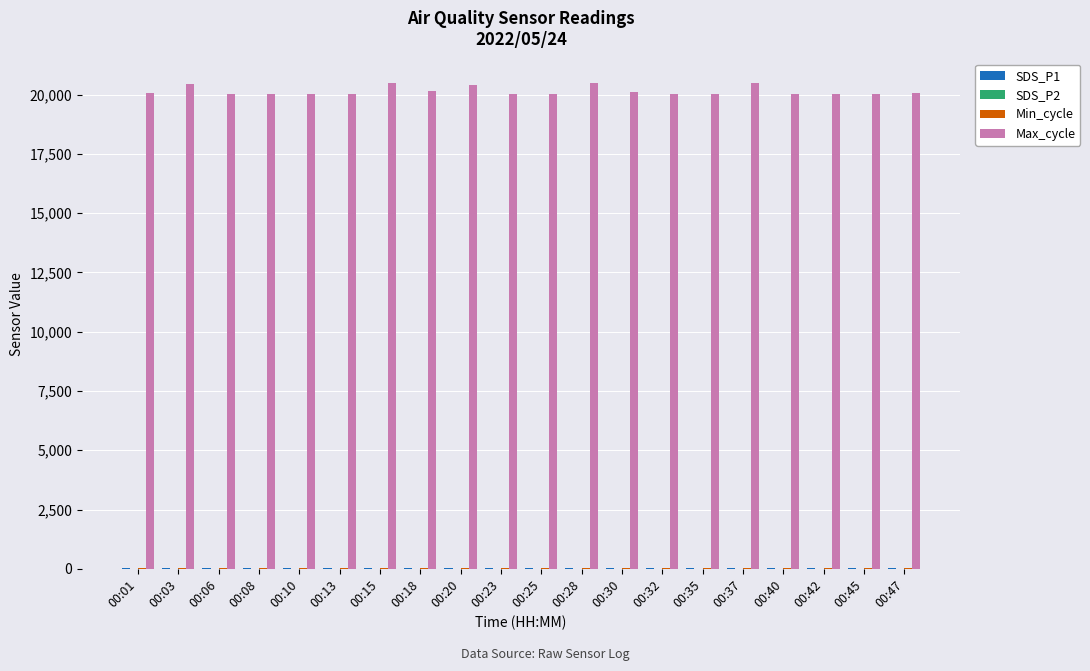

Which series has the largest total across all categories?

Max_cycle